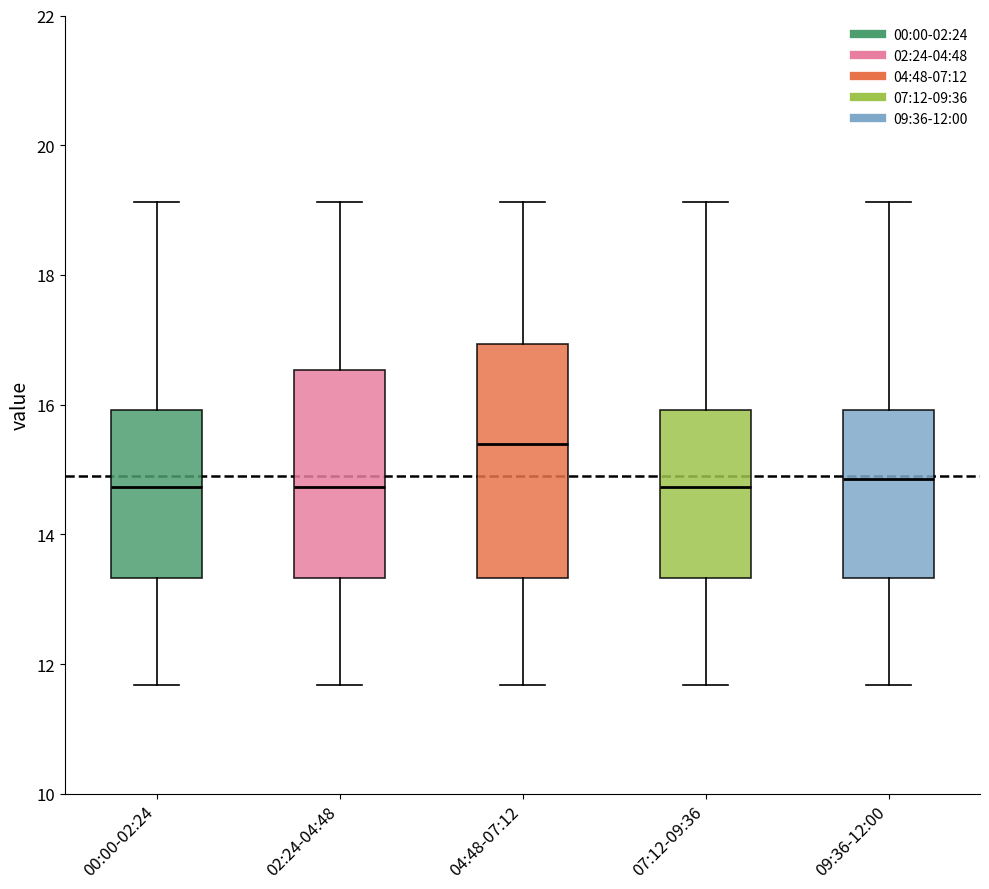

Reading left to right, transcribe this box plot: for each box, give where its median line is, the range the box spans, and where its two whiskers end, as read against the y-axis. The values are not printed on the chart, so give them approximately, as read against the axis.

00:00-02:24: median 14.8, box 13.4 to 16.0, whiskers 11.6 to 19.2
02:24-04:48: median 14.8, box 13.4 to 16.6, whiskers 11.6 to 19.2
04:48-07:12: median 15.4, box 13.4 to 17.0, whiskers 11.6 to 19.2
07:12-09:36: median 14.8, box 13.4 to 16.0, whiskers 11.6 to 19.2
09:36-12:00: median 14.8, box 13.4 to 16.0, whiskers 11.6 to 19.2